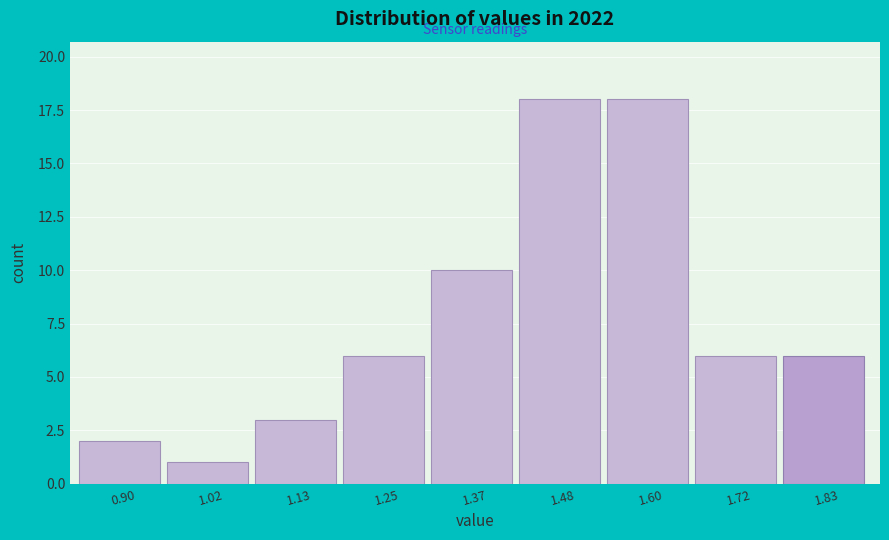

Reading left to right, what are all the values shown in this chart?

2	1	3	6	10	18	18	6	6